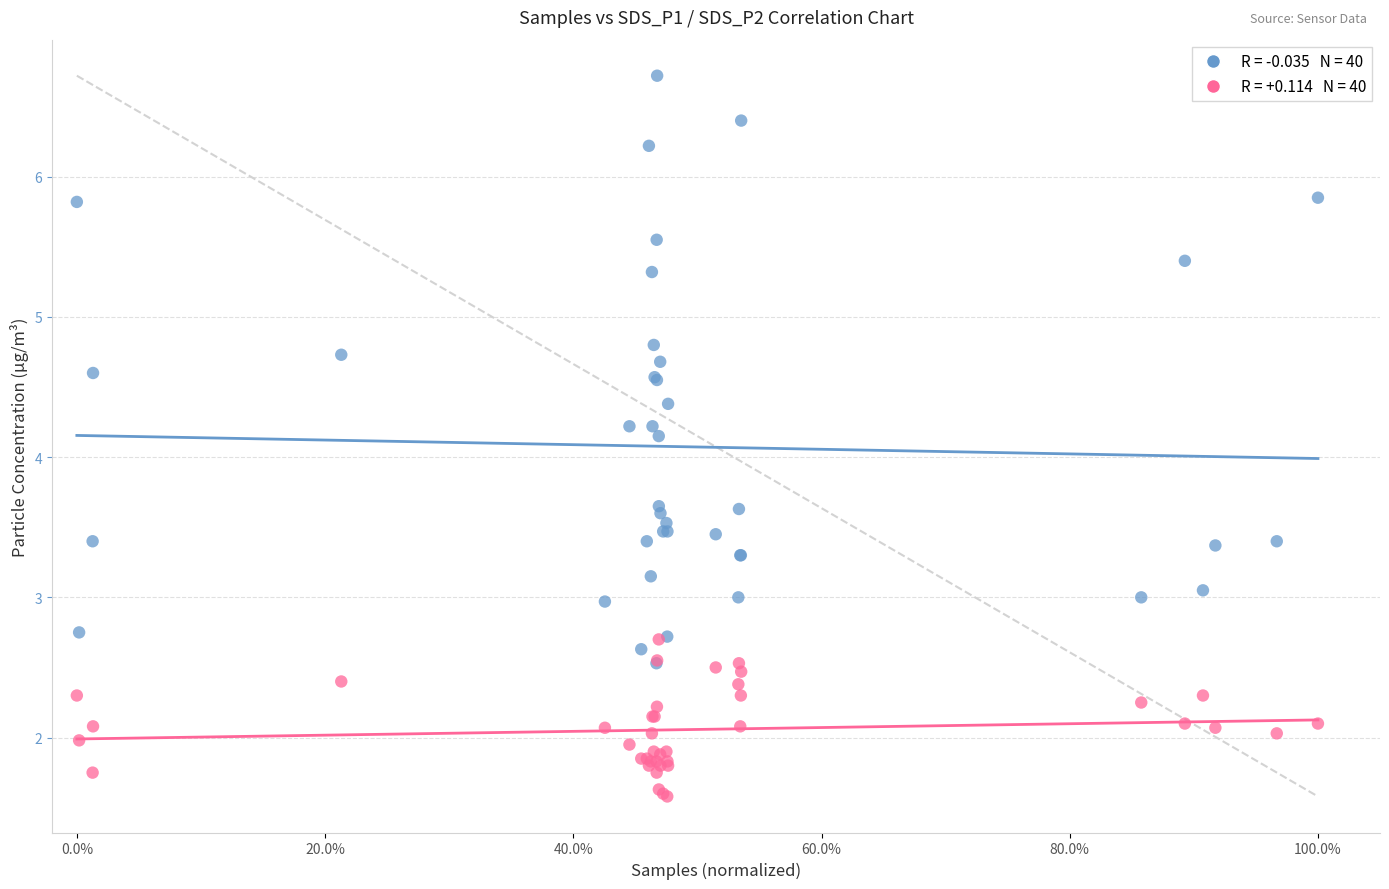

Across all series, what Y value is closest to 4?

4.2